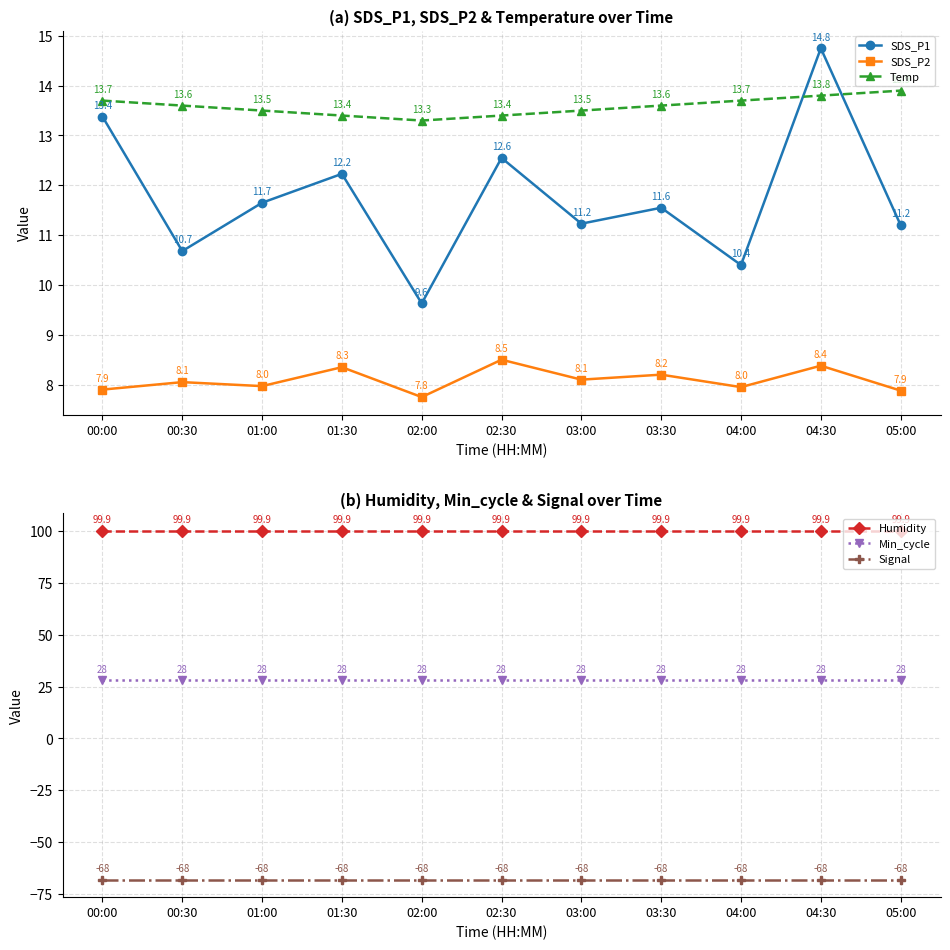

Count the number of categories in the chart.

11